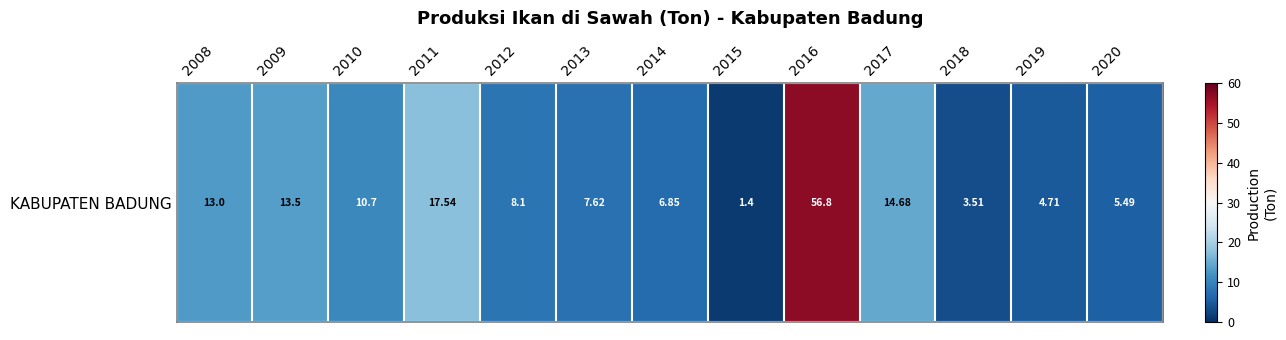

What is the sum of the values at 2014 and 2015?

8.2